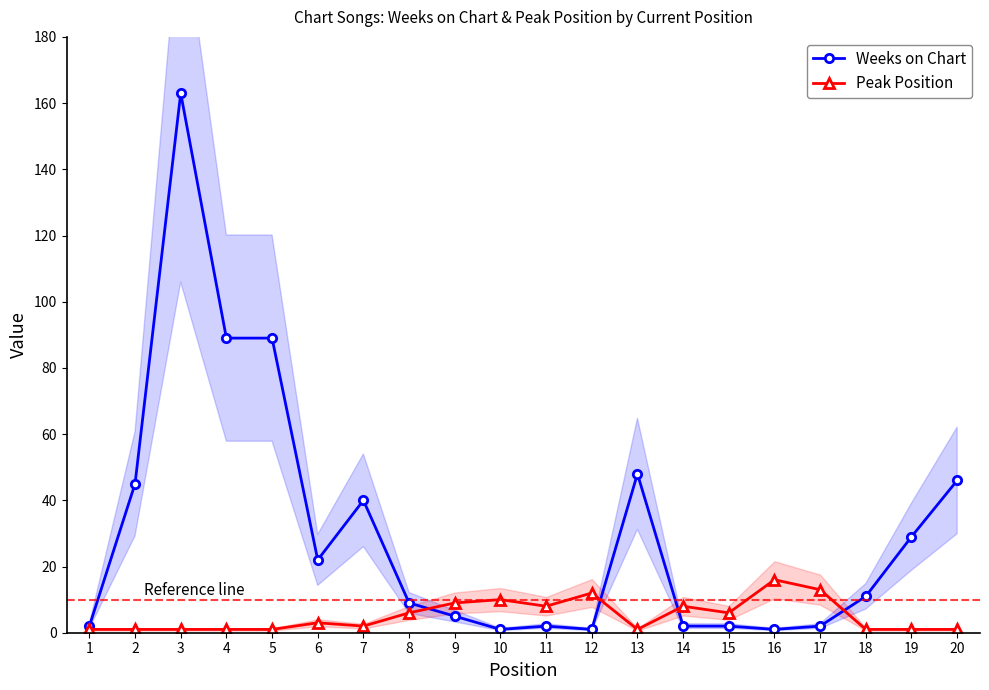

Where do Weeks on Chart and Peak Position first cross each other?

8 and 9